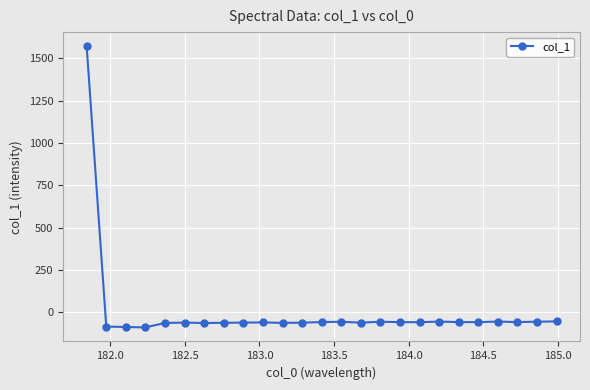

What is the smallest value displayed?

-88.8